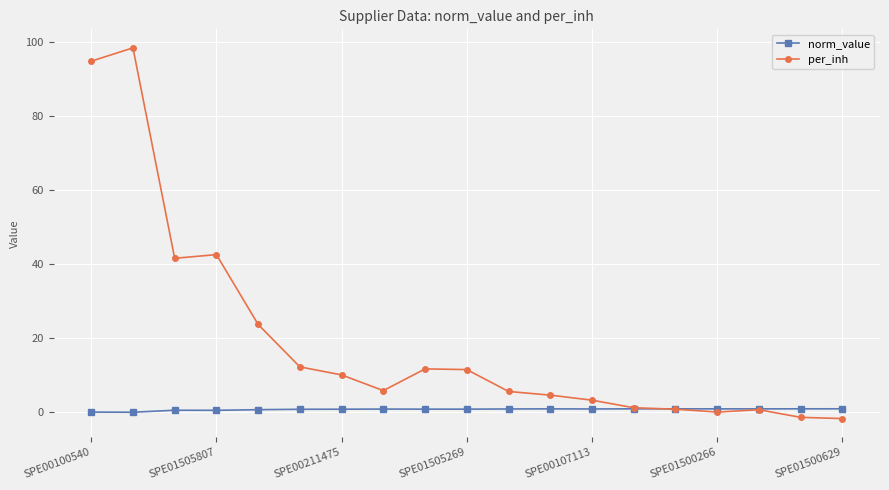

How many distinct data groups are displayed?

2